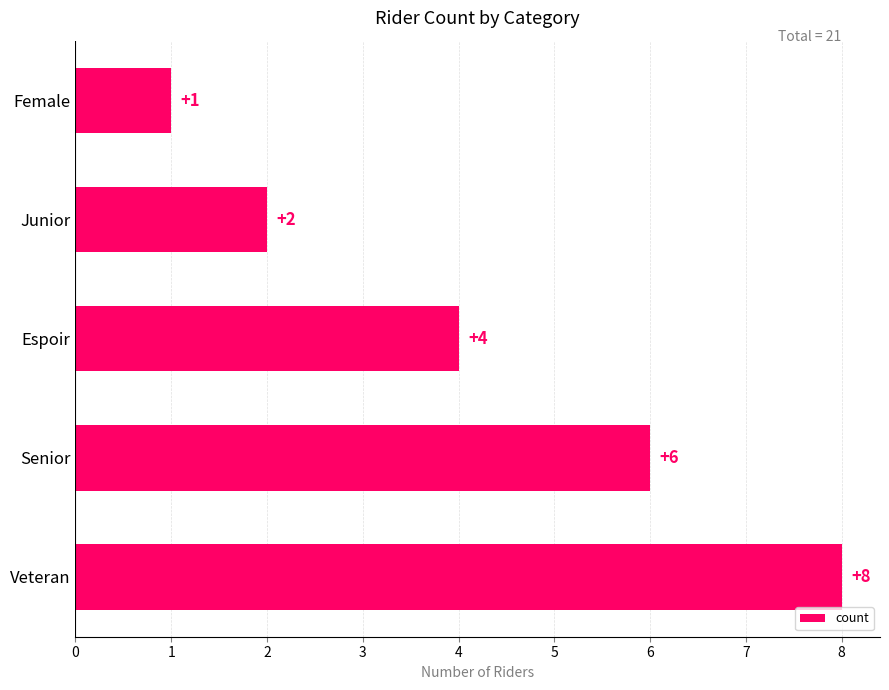

What is the sum of the values at Senior and Female?

7